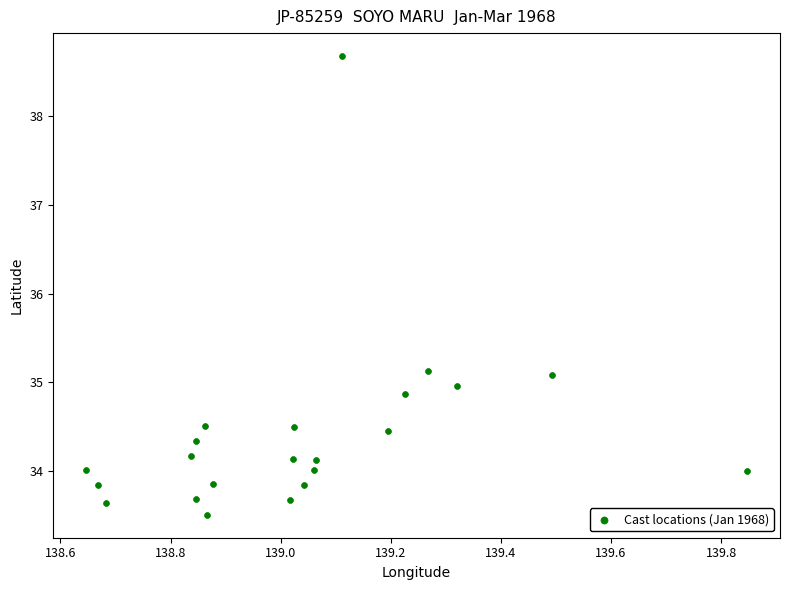

What is the range of X values (max minus min)?

1.2